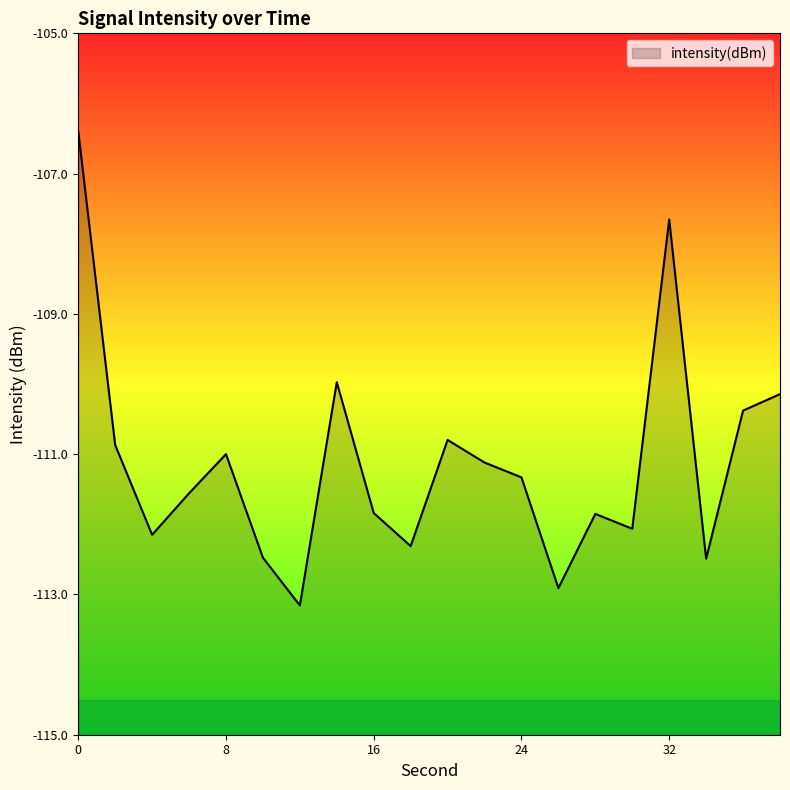

Count the number of values greater than -111.

8